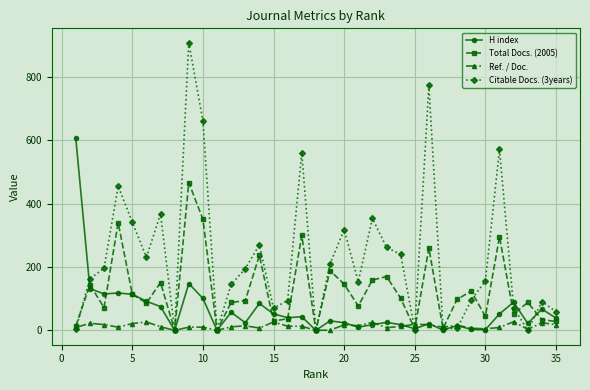

Which series has the widest spread of values?

Citable Docs. (3years)